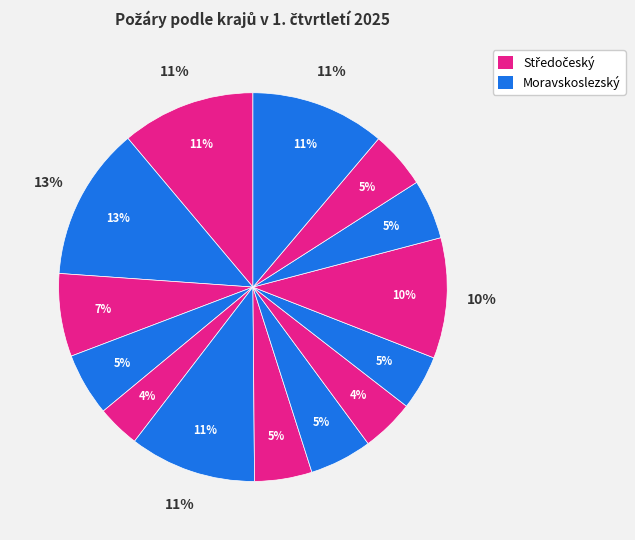

True or false: Jihomoravský accounts for 1% of the total.

False